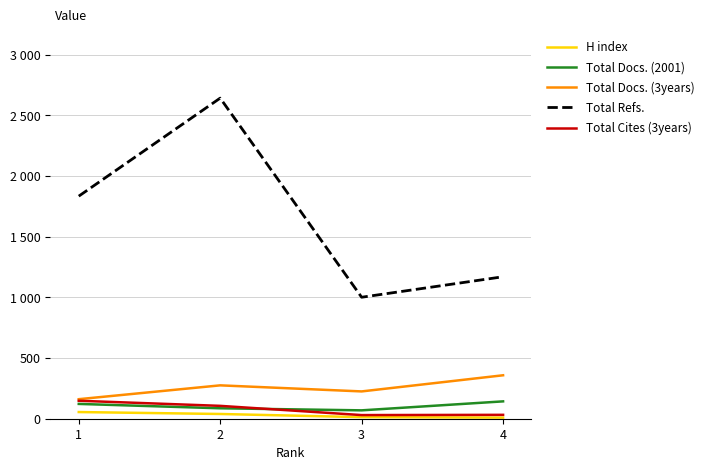

Does the chart display data point markers on the line(s)?

No